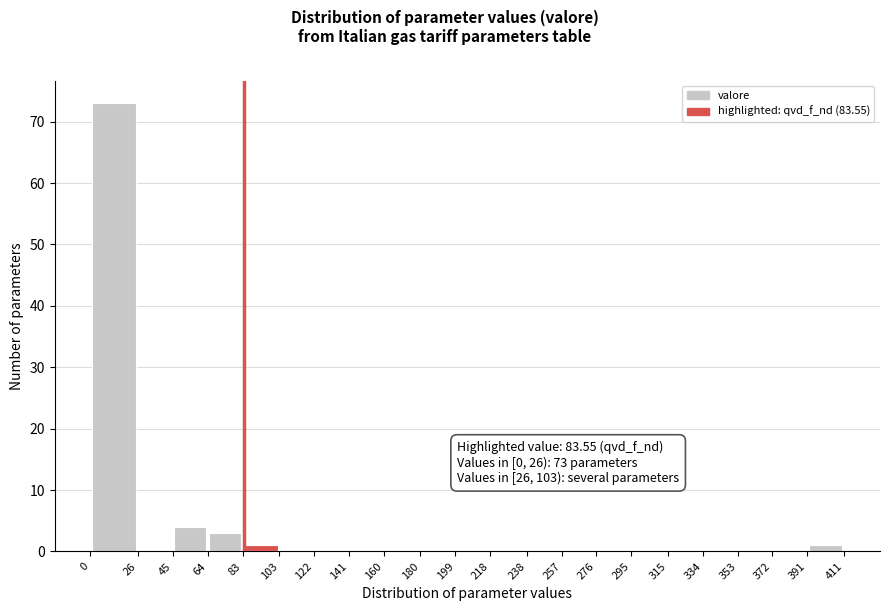

Which range on the x-axis has the tallest bar?

0 to 26